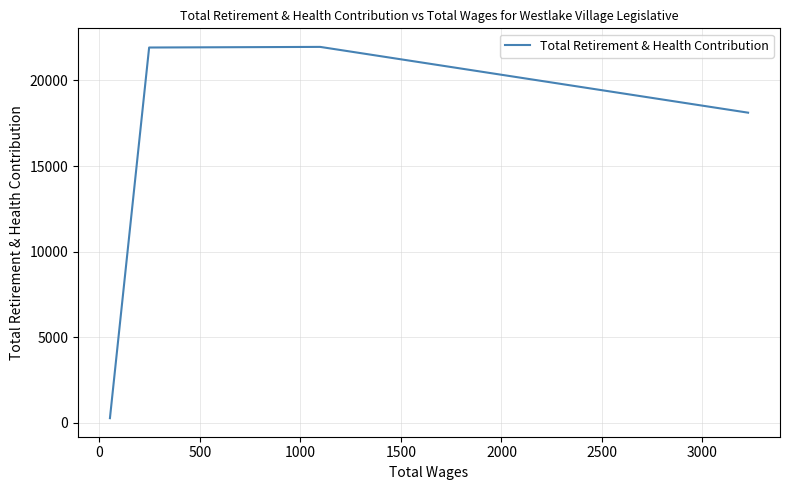

The chart shows a value of 21925 at 1000. True or false?

True